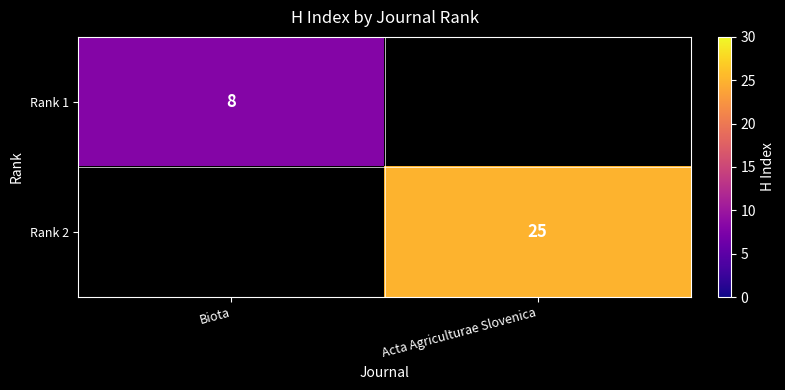

Is it true that Rank 1 equals 8 at Biota?

True